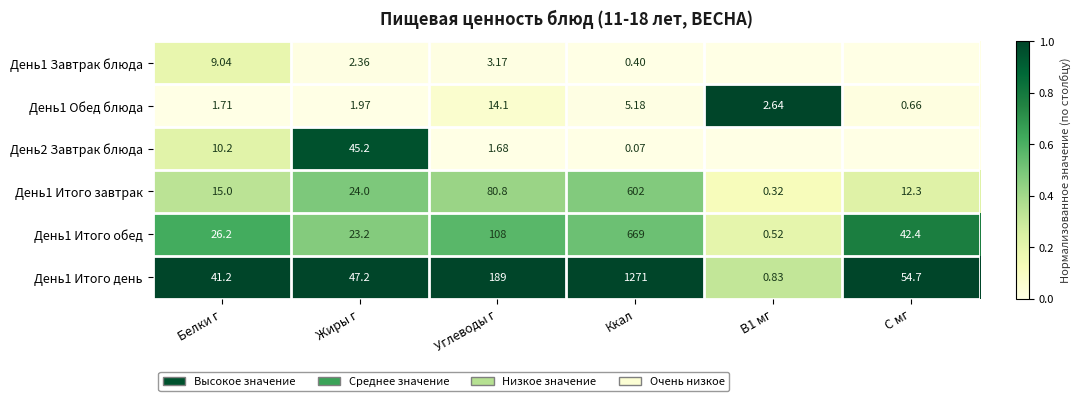

Is the value of День1 Итого обед at Белки г greater than the value of День1 Завтрак блюда at Углеводы г?

Yes